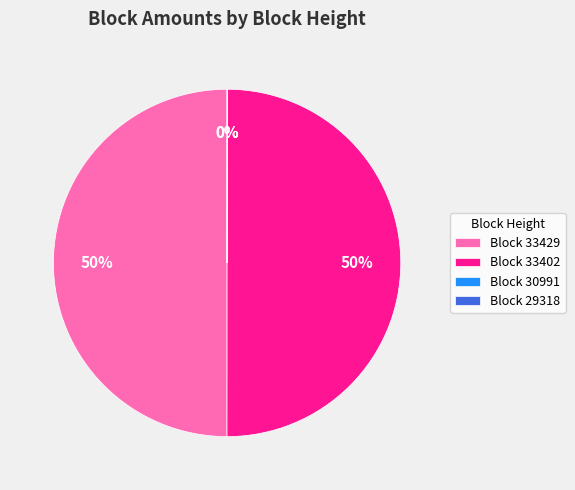

To the nearest percent, what is the difference between the largest and smallest slice percentages?

50%